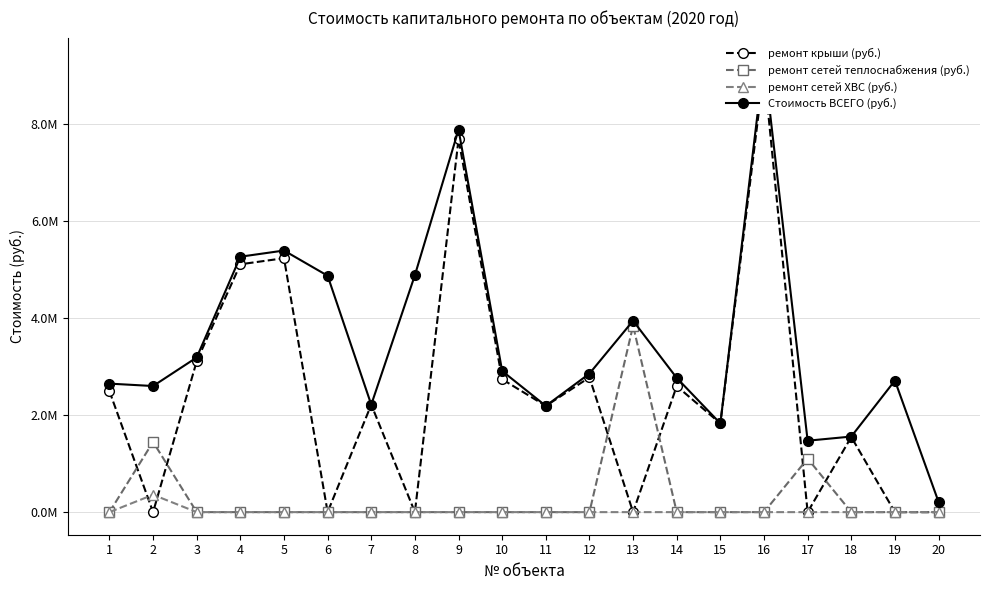

Count the number of categories in the chart.

20